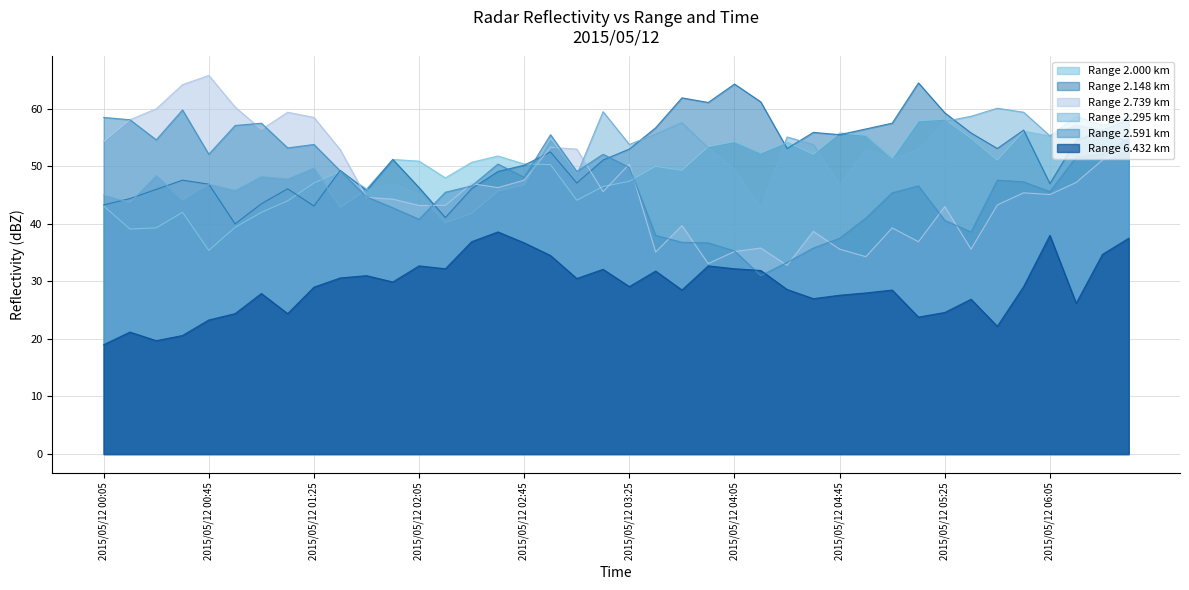

At 2015/05/12 02:05, list the series in order from smallest to largest.

Range 6.432 km, Range 2.591 km, Range 2.739 km, Range 2.295 km, Range 2.148 km, Range 2.000 km